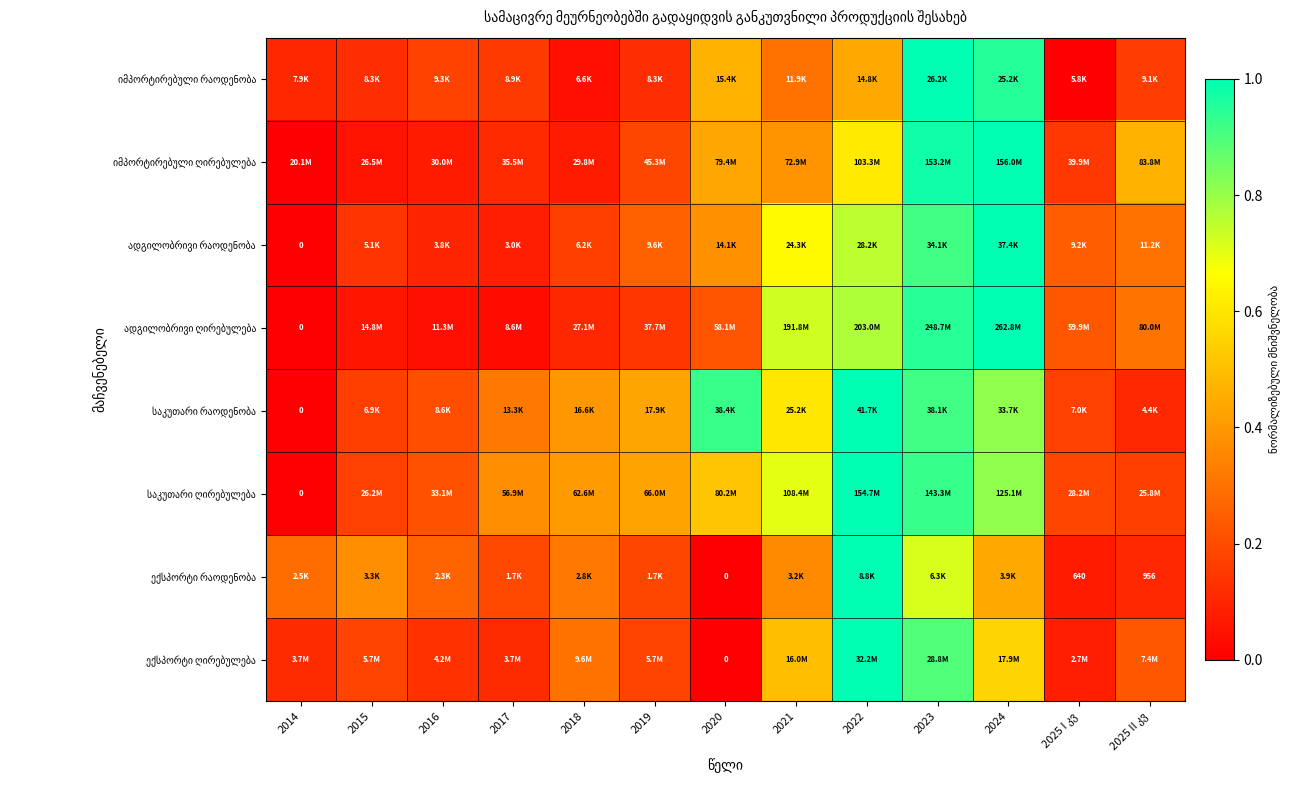

What is the average value of the ადგილობრივი ღირებულება series?

0.4